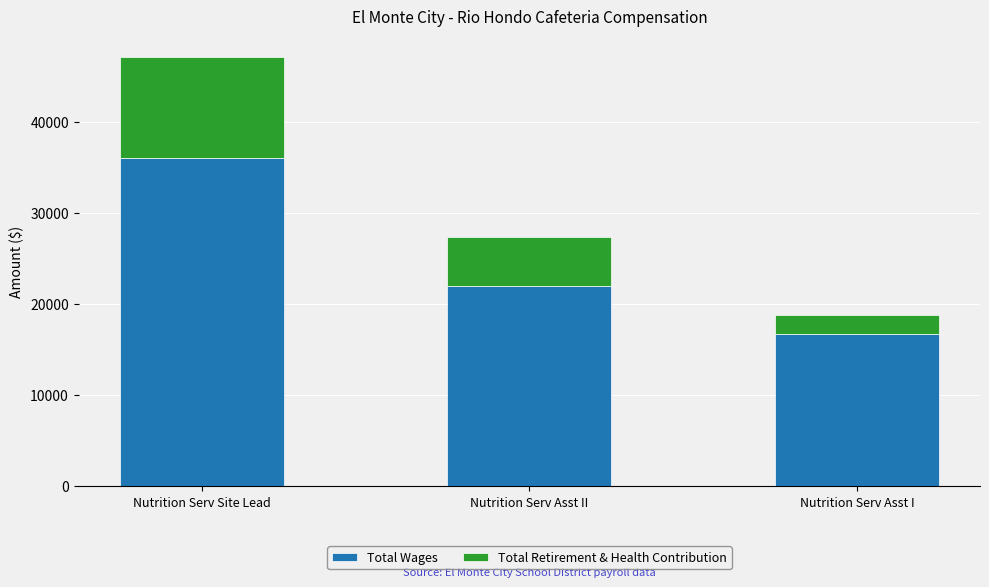

Reading left to right, list the values for the Total Wages series.

35989	21940	16730